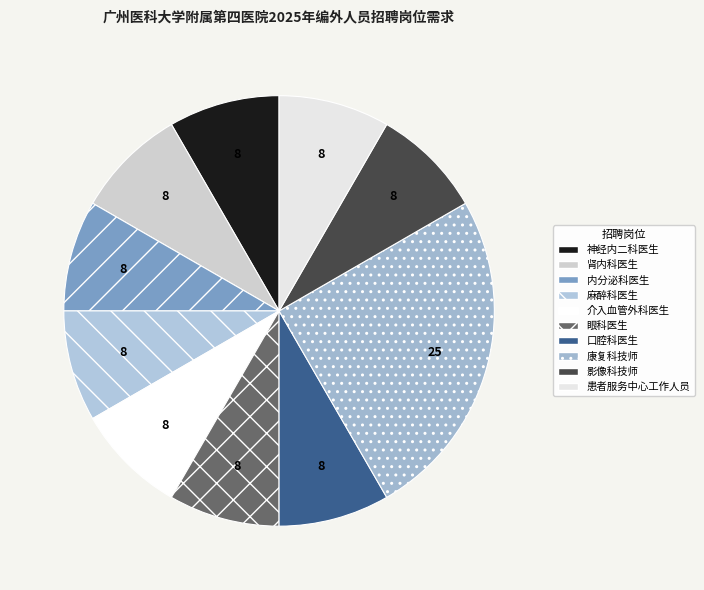

Rank the categories by value from lowest to highest.

神经内二科医生, 肾内科医生, 内分泌科医生, 麻醉科医生, 介入血管外科医生, 眼科医生, 口腔科医生, 影像科技师, 患者服务中心工作人员, 康复科技师